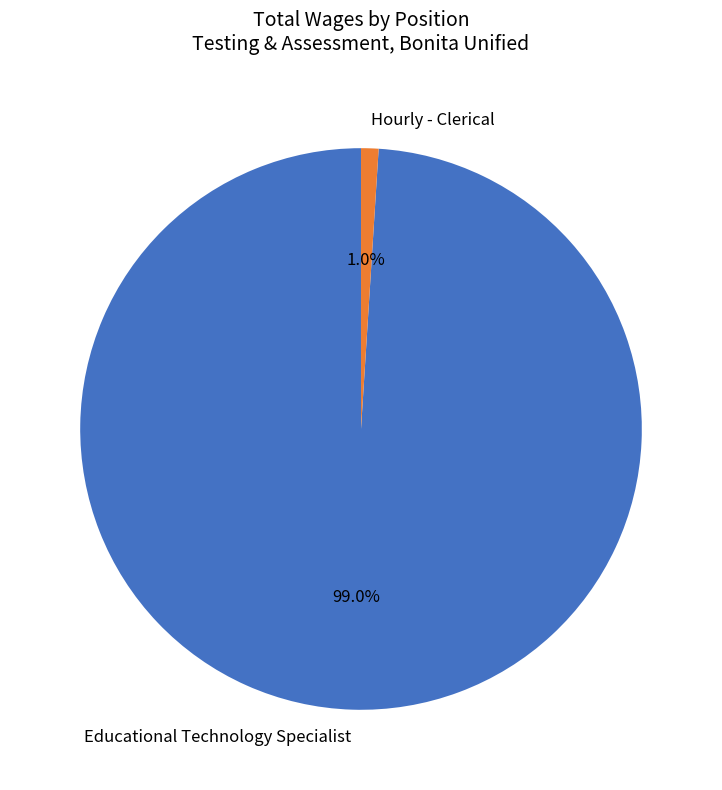

Which slice is the smallest?

Hourly - Clerical